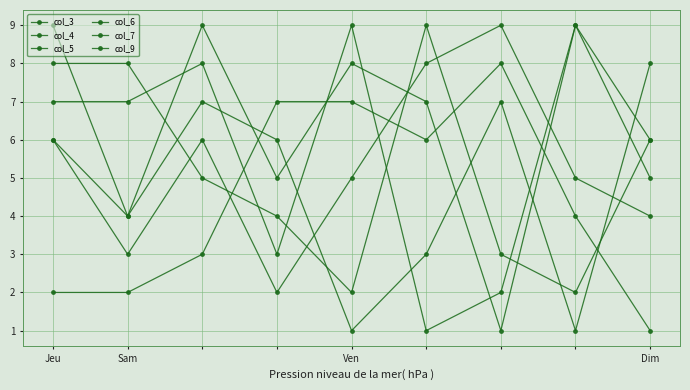

True or false: col_5 has more than 2 interior local peaks.

False